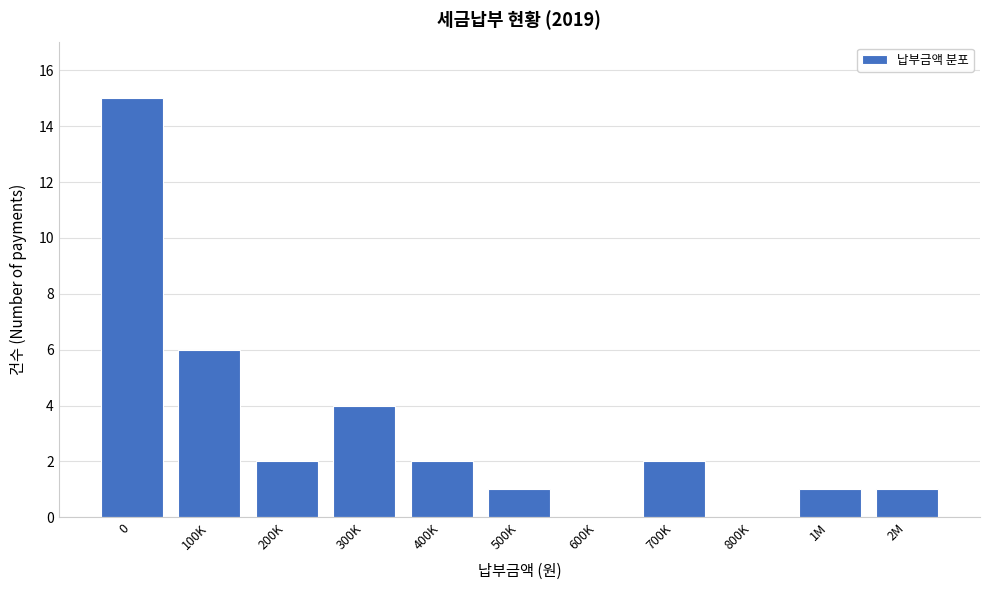

Reading right to left, list all the values displayed in this chart.

2M=1	1M=1	800K=0	700K=2	600K=0	500K=1	400K=2	300K=4	200K=2	100K=6	0=15